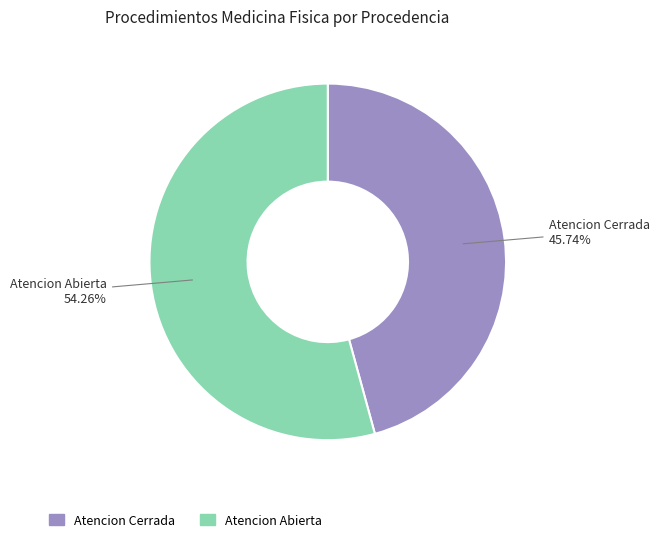

Approximately how many times larger is the value at Atencion Abierta compared to Atencion Cerrada?

1.2